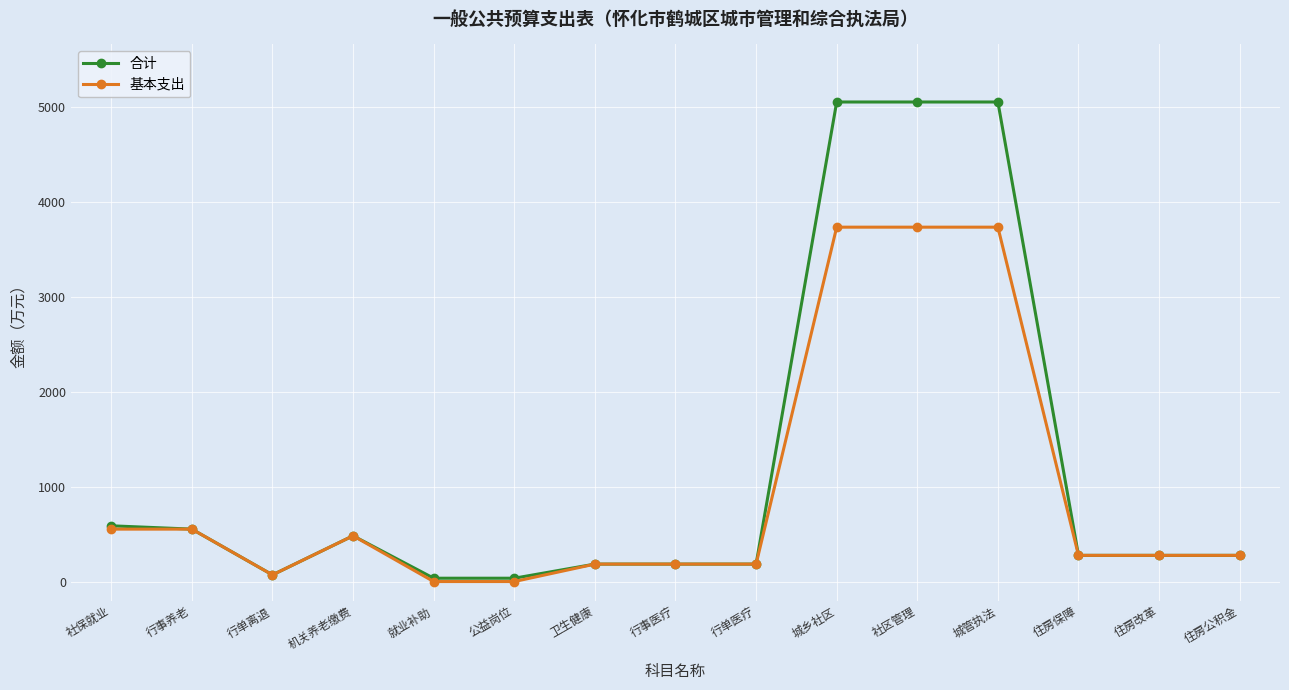

How many values in the 合计 series are below 275?

6